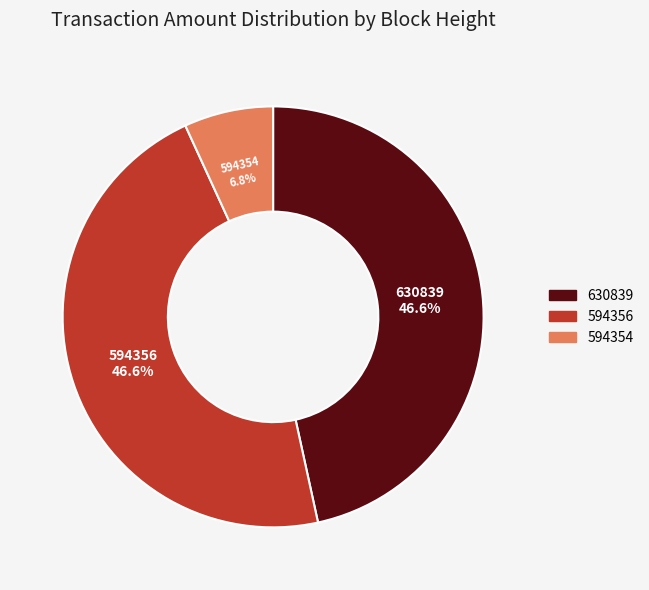

Is 630839 the majority of the pie?

No